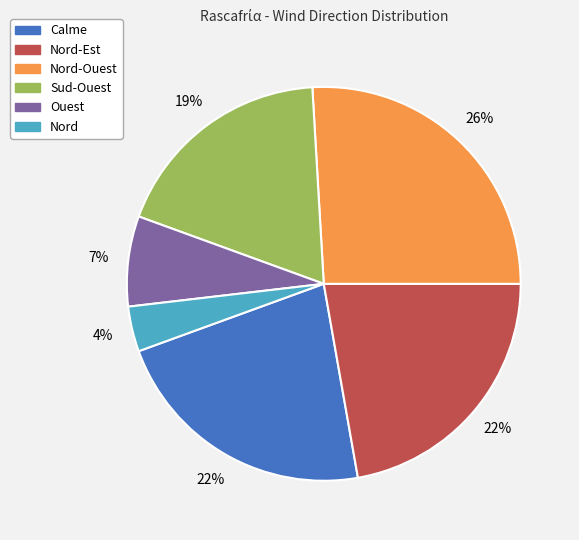

The Nord slice represents 4% of the pie. True or false?

True